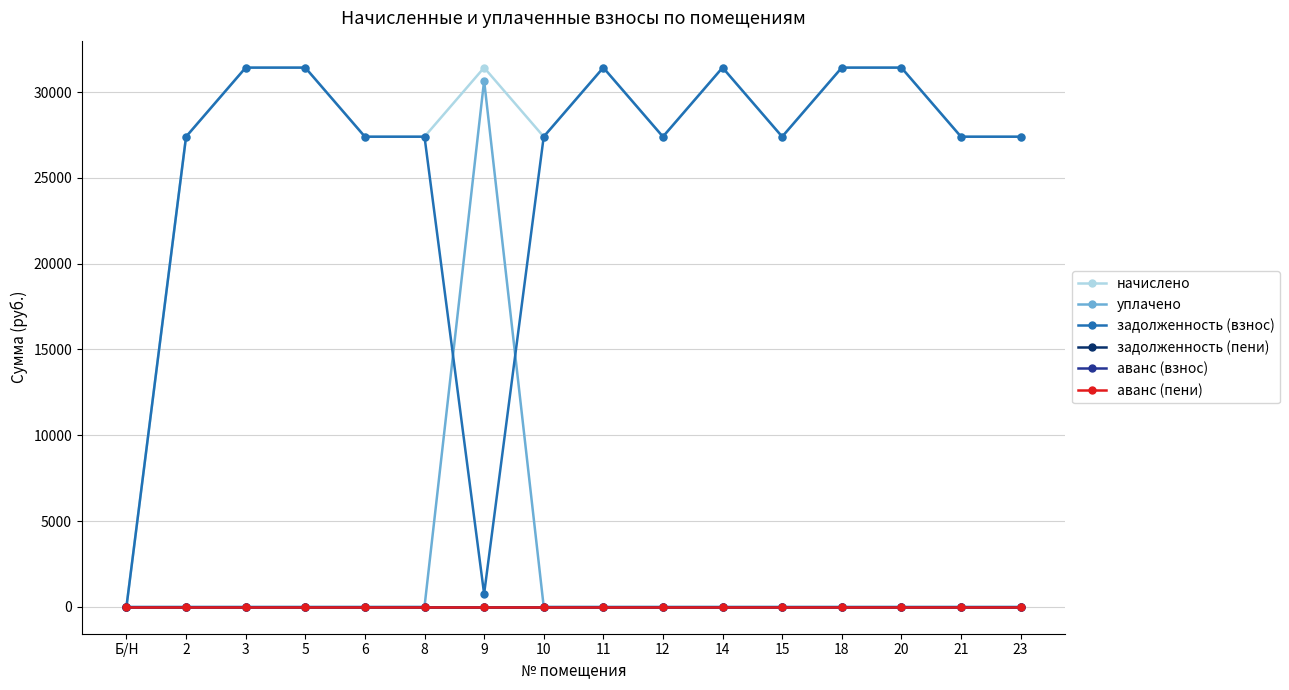

Which has a higher value, 5 or 20?

5